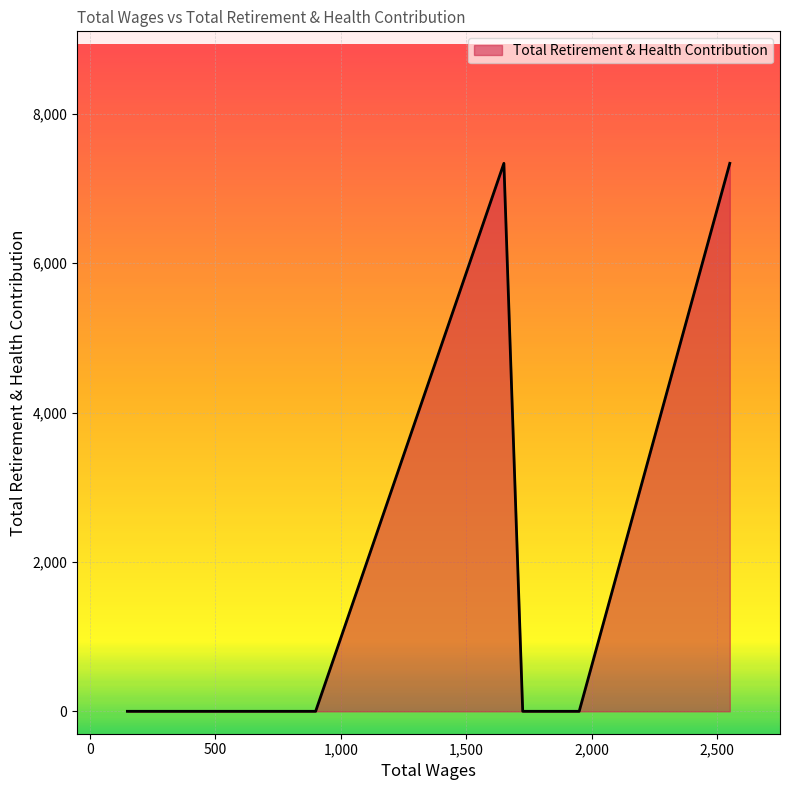

Does the chart display data point markers on the line(s)?

No